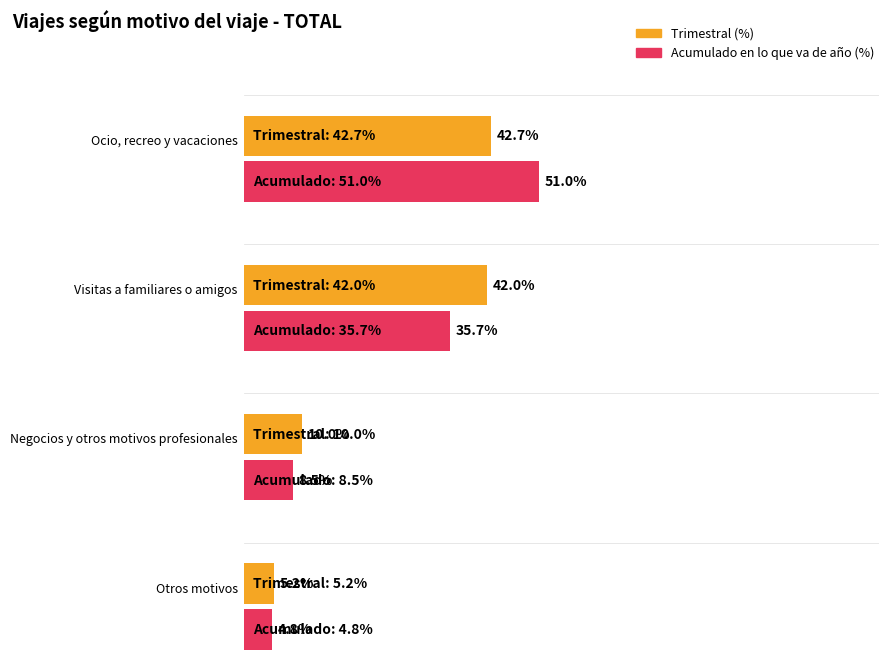

Between Negocios y otros motivos profesionales and Otros motivos, which is larger?

Negocios y otros motivos profesionales